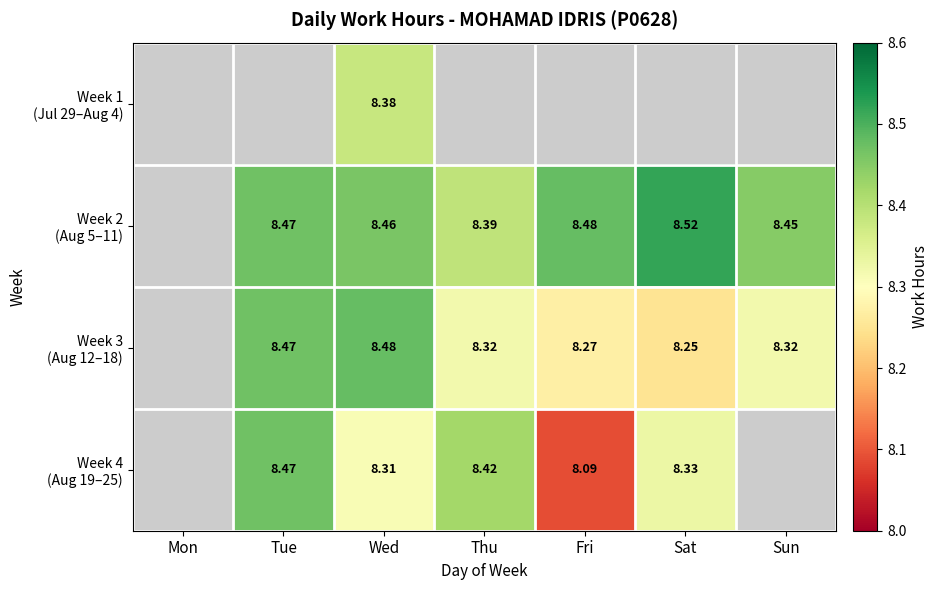

Which series changed the most between Sat and Sun?

Week 2 (Aug 5–11)